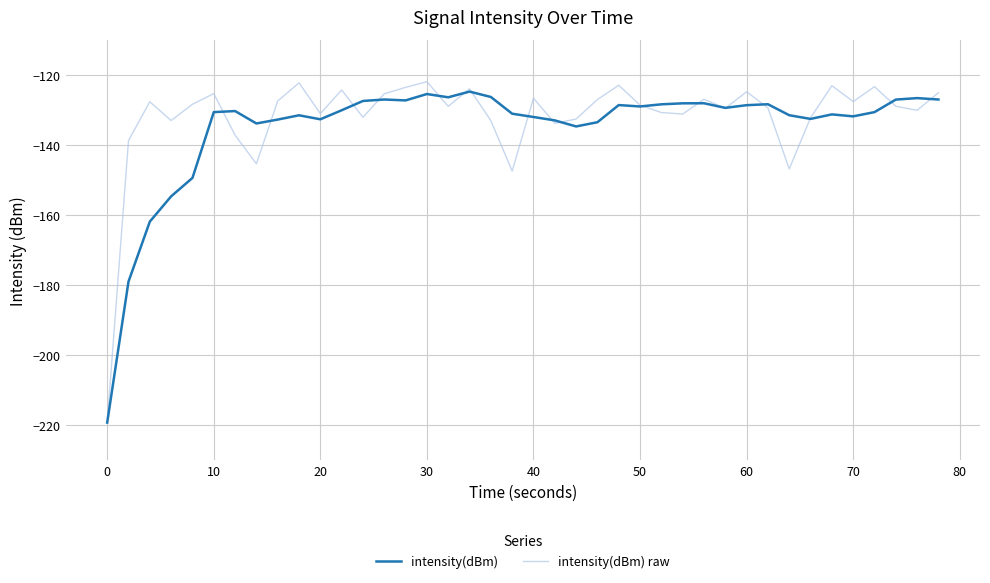

What are all the series names shown in the legend?

intensity(dBm), intensity(dBm) raw